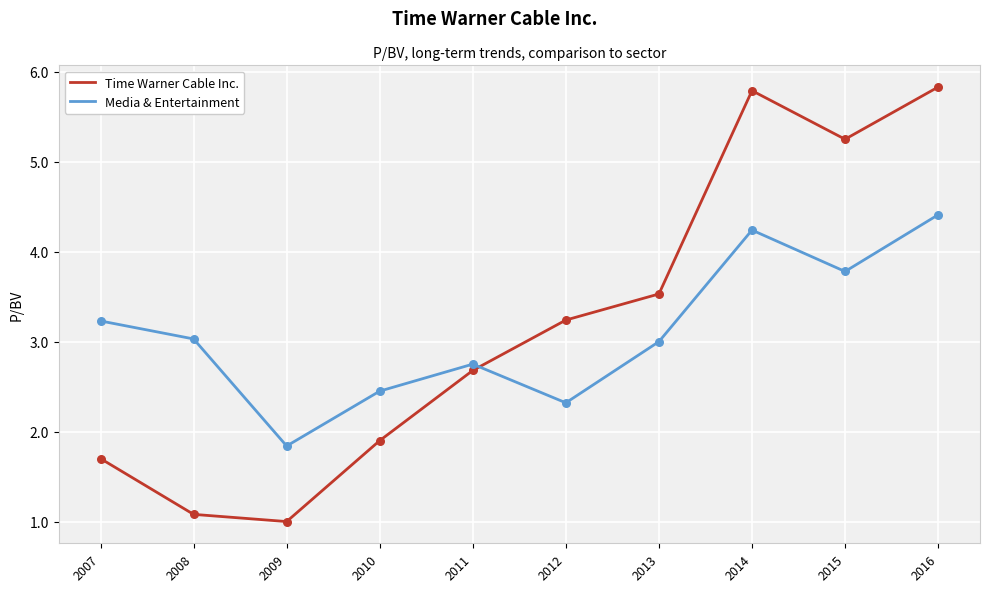

What is the total value across all series at 2011?

5.4